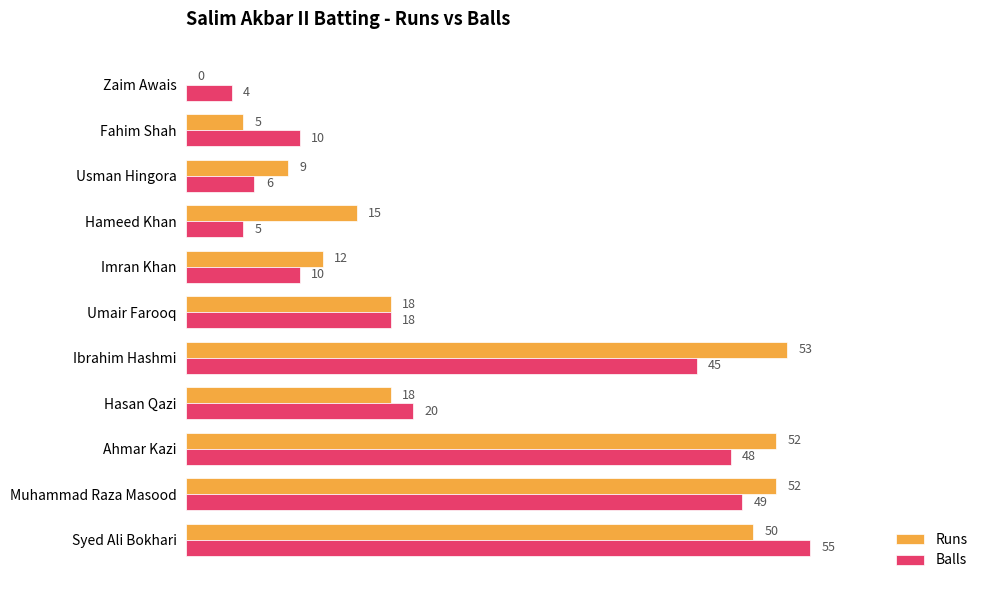

Is it true that Balls equals 3 at Usman Hingora?

False